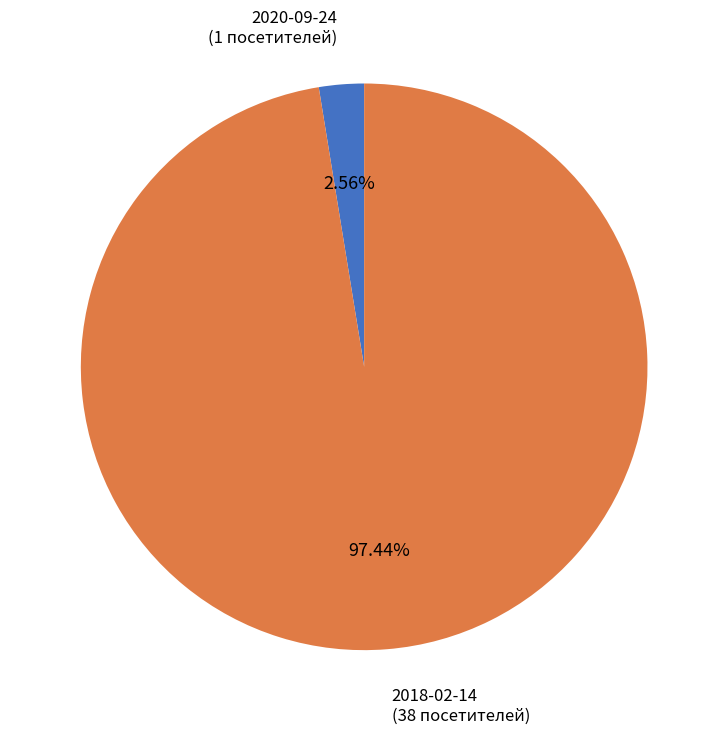

Is there a majority slice in this chart?

Yes